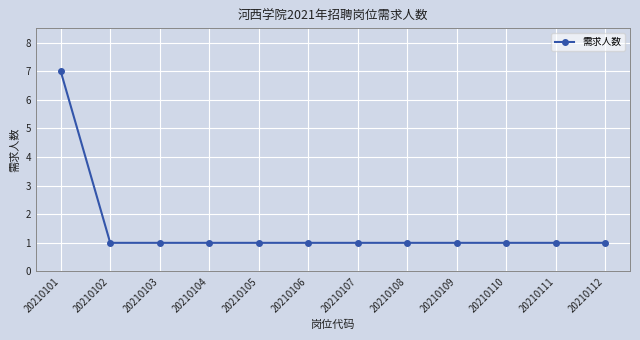

What is the maximum value shown in the chart?

7